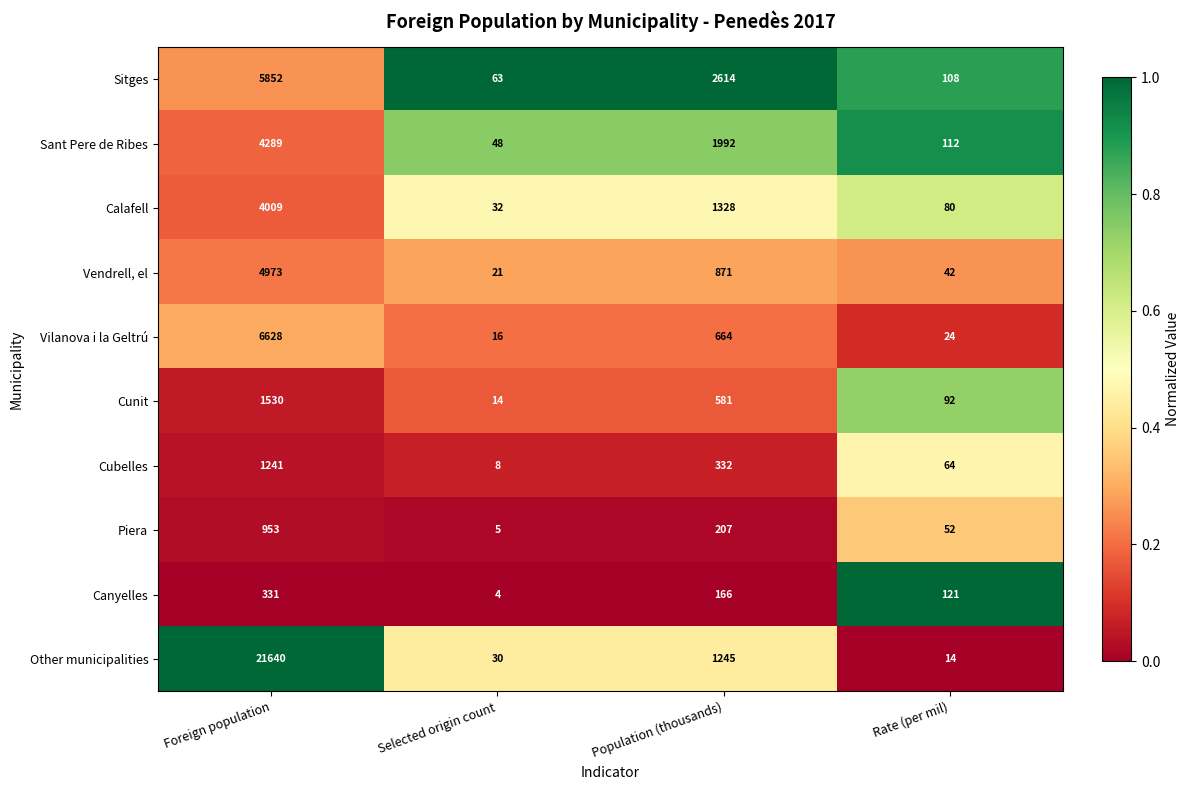

Which series changed the most between Foreign population and Population (thousands)?

Other municipalities